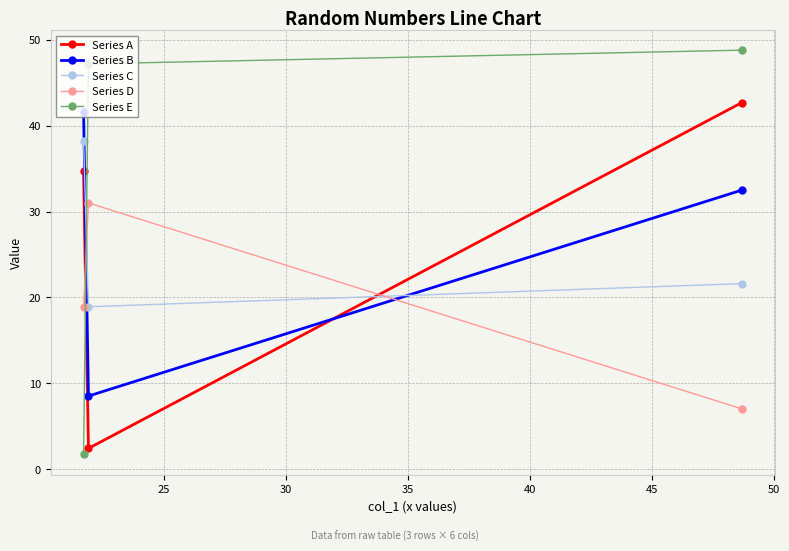

How many data points in Series A are above 34?

2